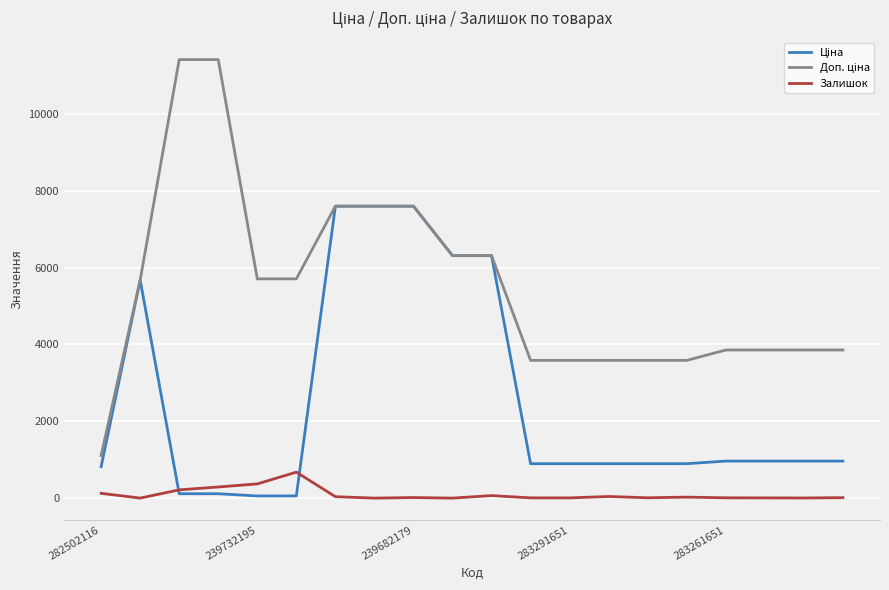

How many distinct data groups are displayed?

3